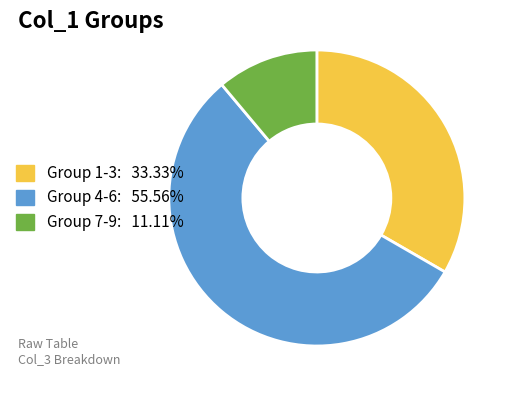

Does any single category account for the majority?

Yes